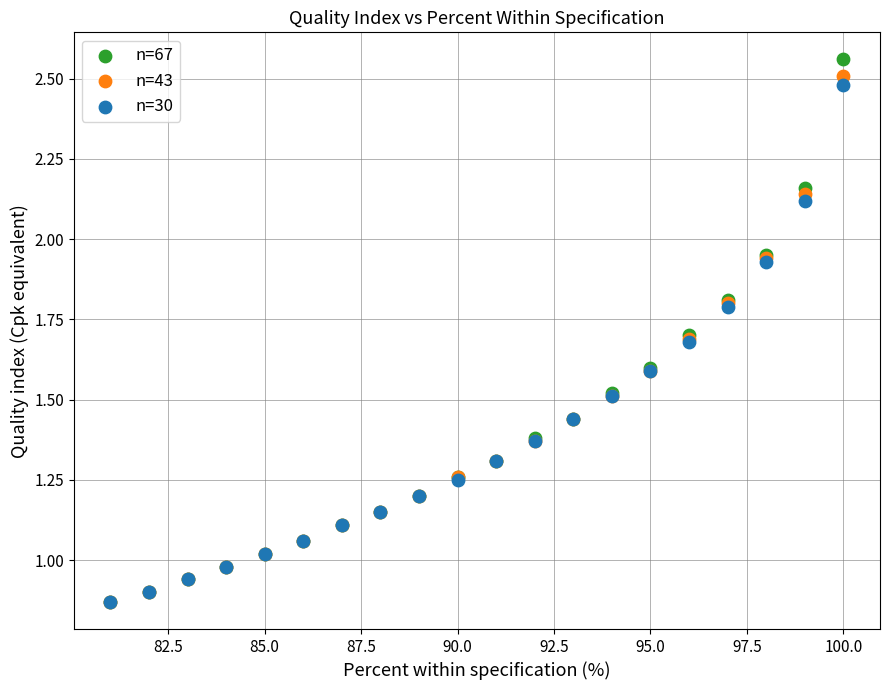

What are all the series names shown in the legend?

n=67, n=43, n=30